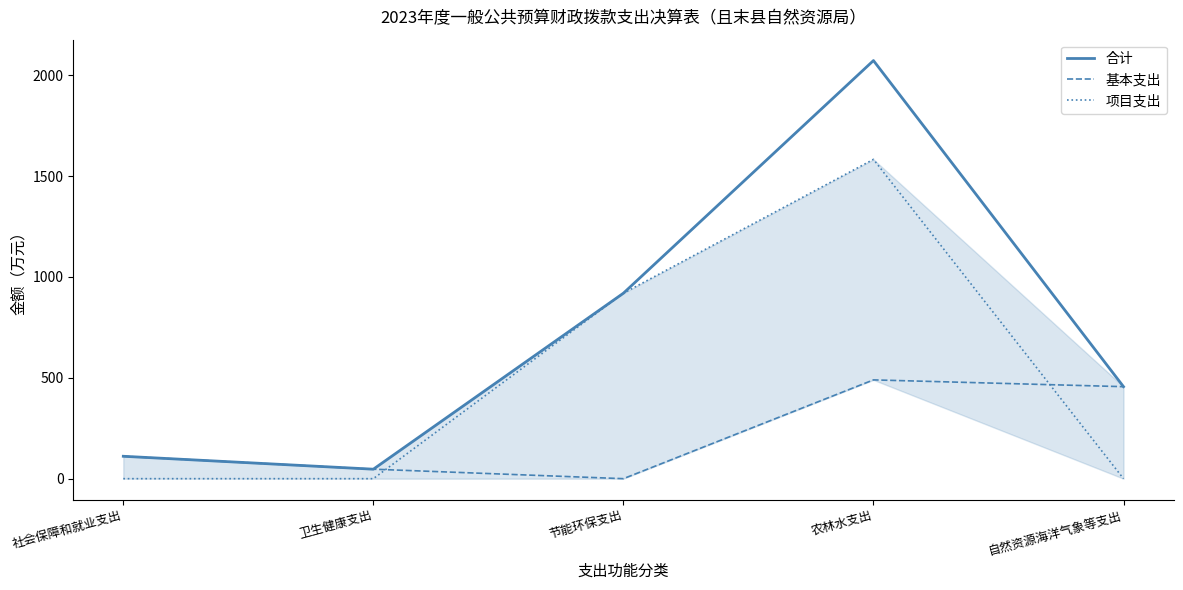

What is the sum of all 项目支出 values?

2502.2